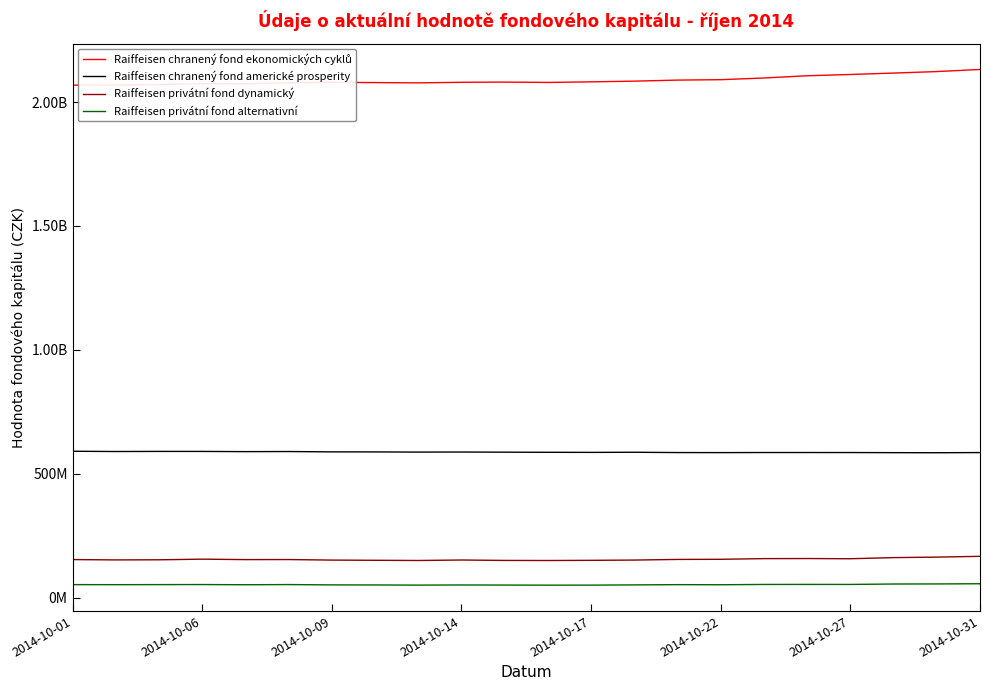

List the series in order of their peak value, highest first.

Raiffeisen chranený fond ekonomických cyklů, Raiffeisen chranený fond americké prosperity, Raiffeisen privátní fond dynamický, Raiffeisen privátní fond alternativní